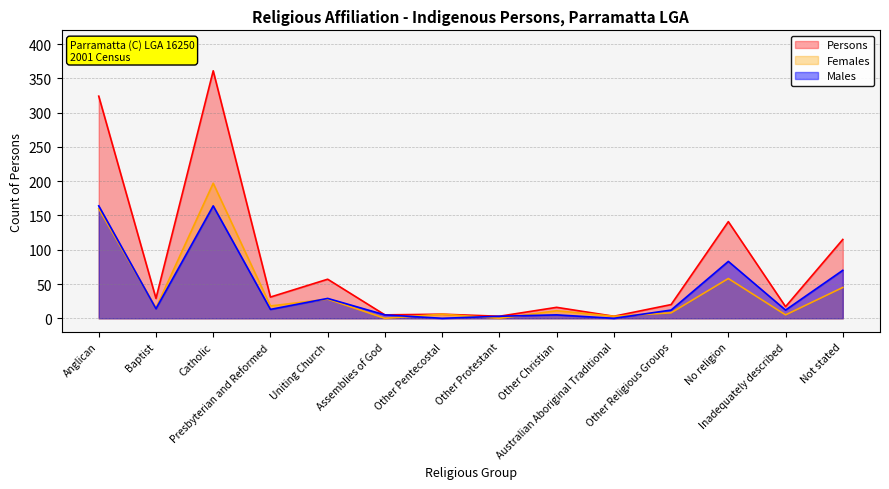

The value of Persons at Other Protestant is 1. True or false?

False